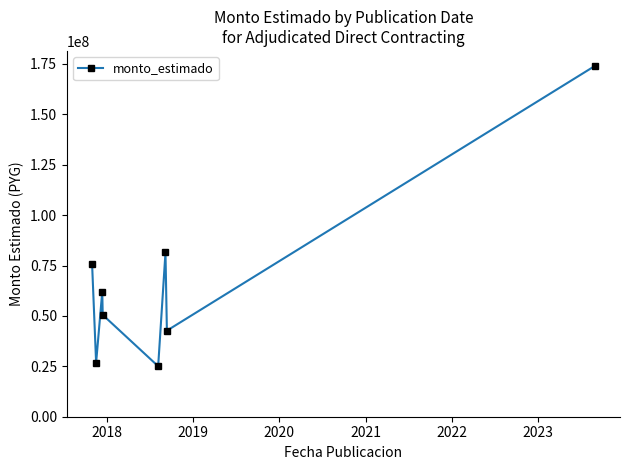

What is the value of the 3rd point from the left?

61999985